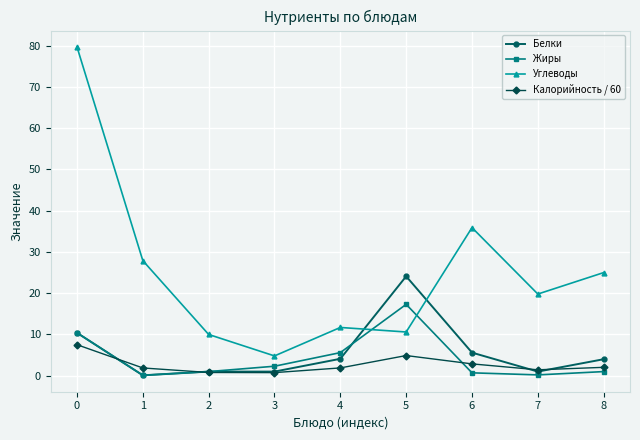

Rank the series by their maximum value, from lowest to highest.

Калорийность / 60, Жиры, Белки, Углеводы